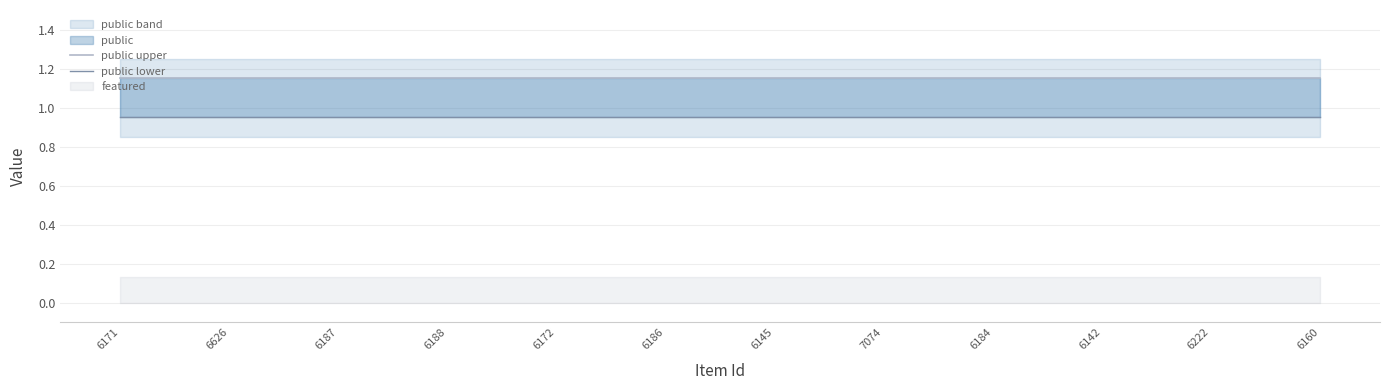

What is the difference between the highest and lowest values at 7074?

0.2